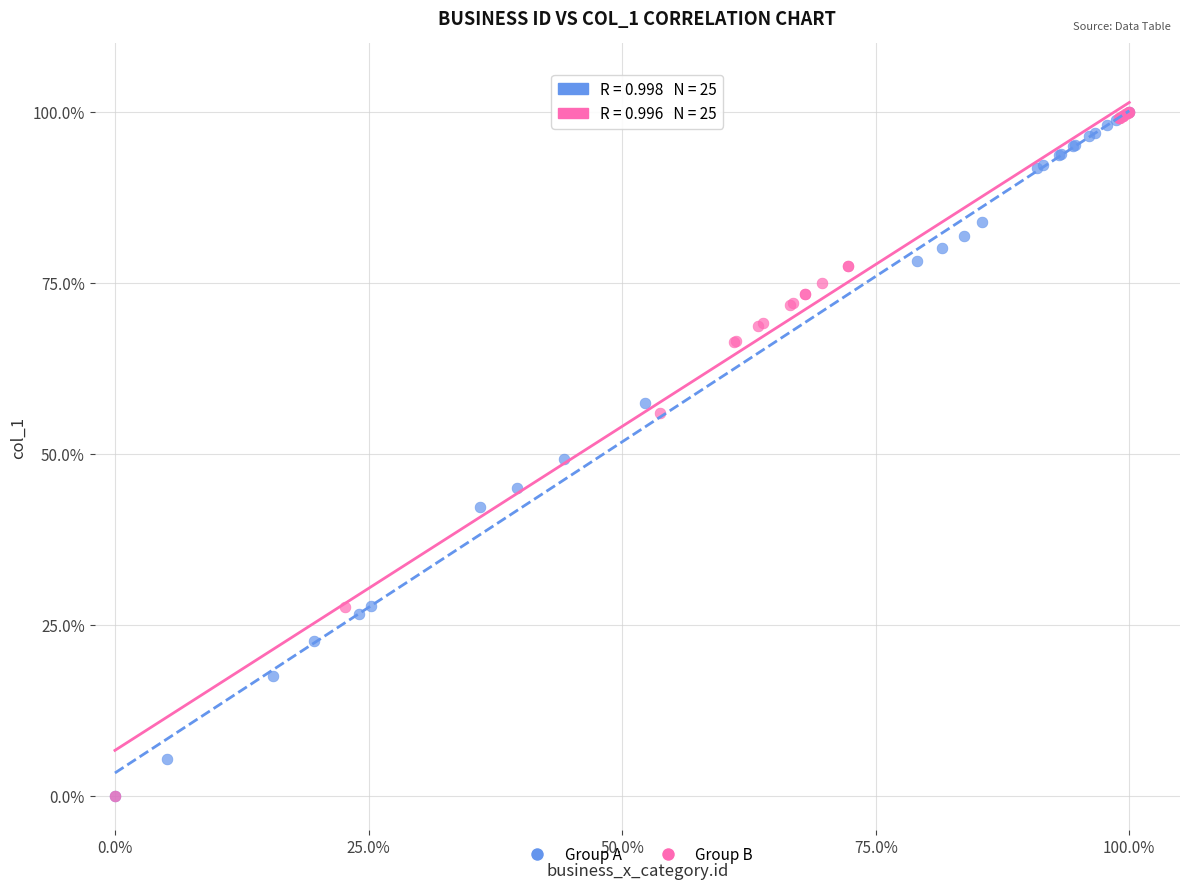

What are all the series names shown in the legend?

Group A, Group B